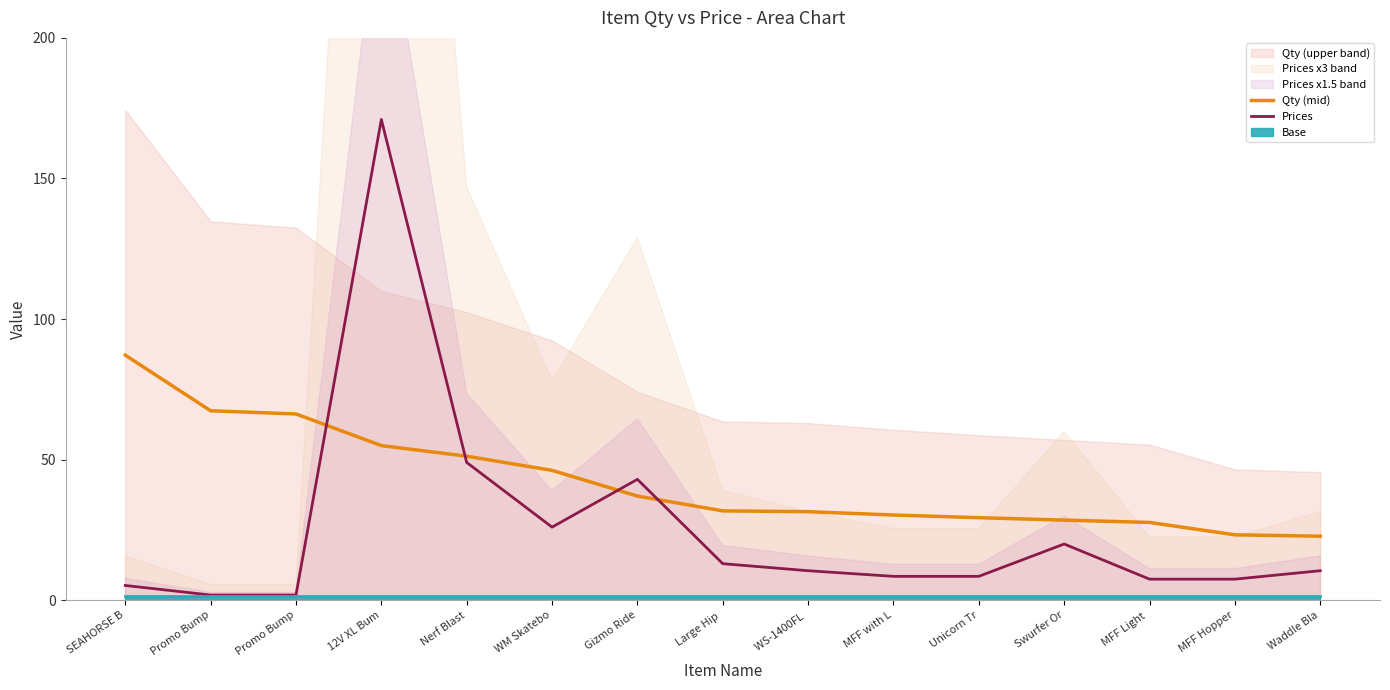

What is the difference between the second highest and second lowest values in the Prices series?

47.1